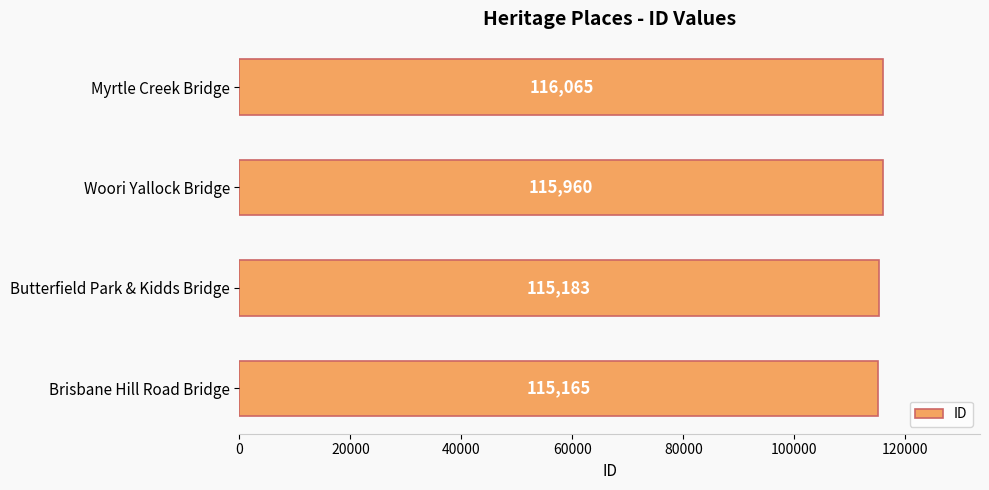

Reading bottom to top, extract all data points from this chart.

Brisbane Hill Road Bridge=115165	Butterfield Park & Kidds Bridge=115183	Woori Yallock Bridge=115960	Myrtle Creek Bridge=116065